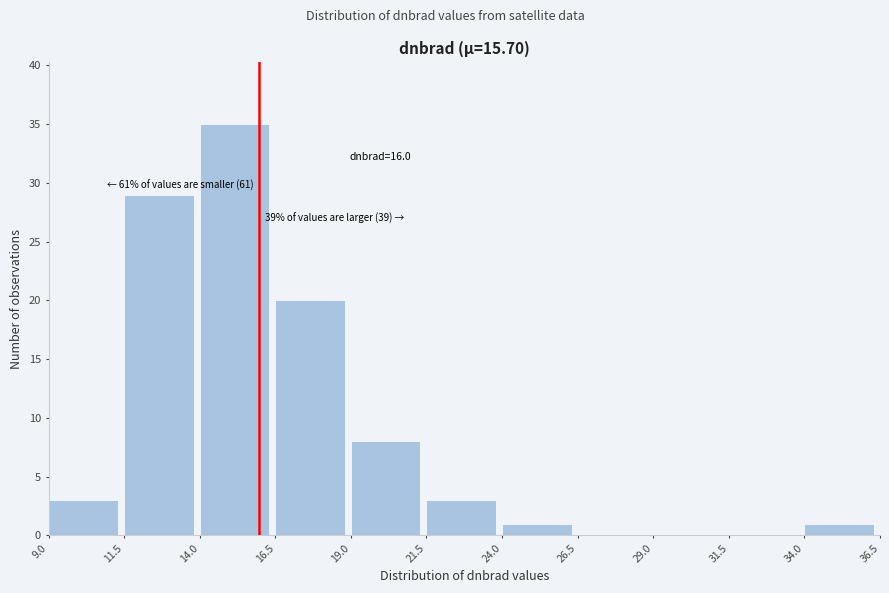

Over which range of the x-axis is the bar tallest?

14.0 to 16.5